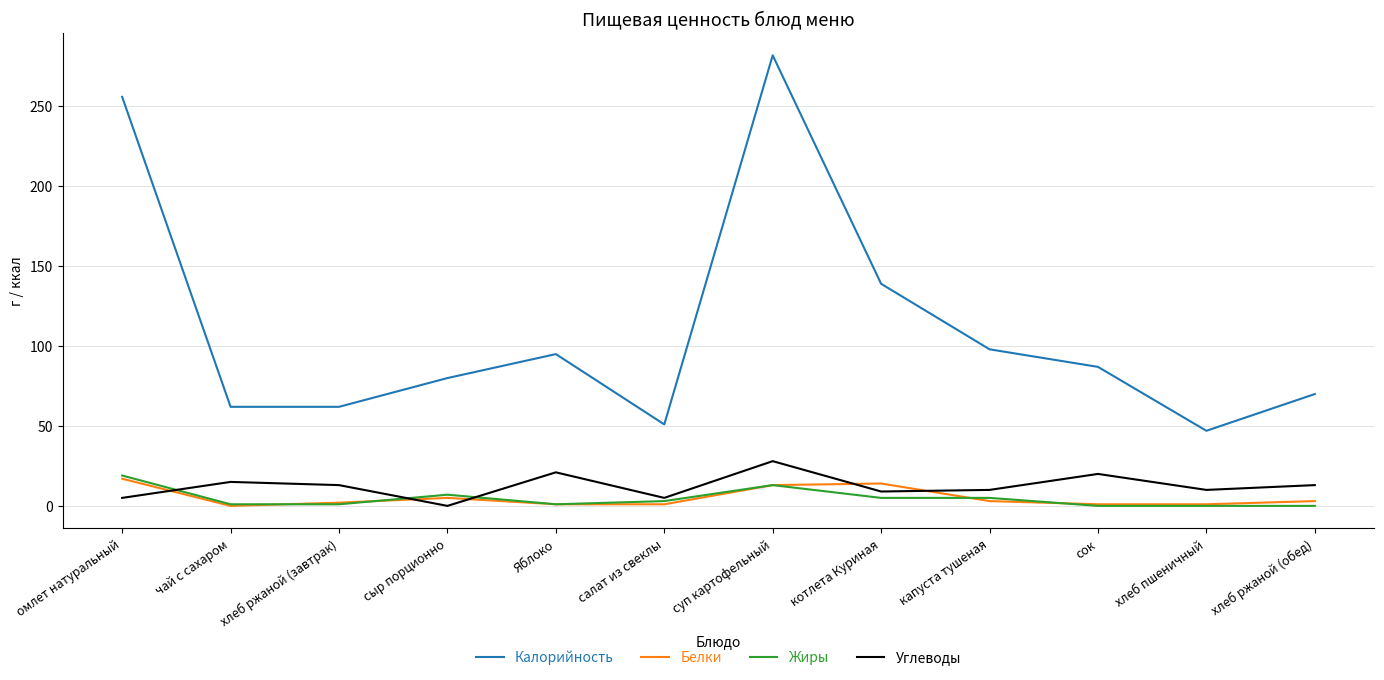

The Жиры series shows 11 at хлеб пшеничный. True or false?

False